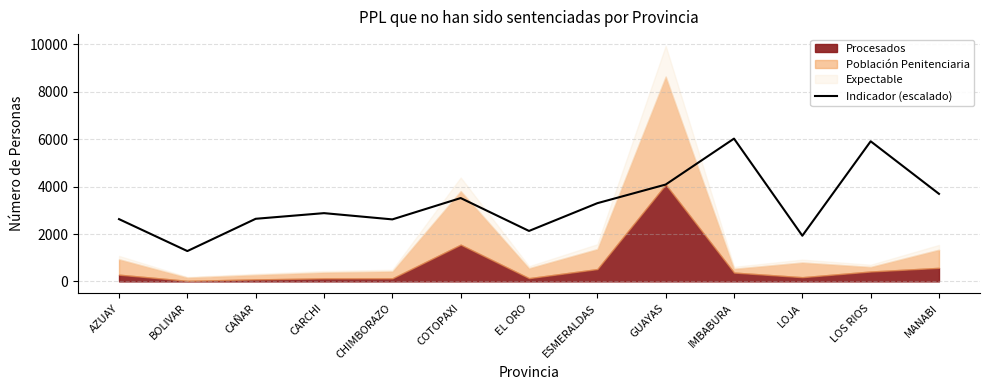

What is the value of the 10th point from the left?

6025.9